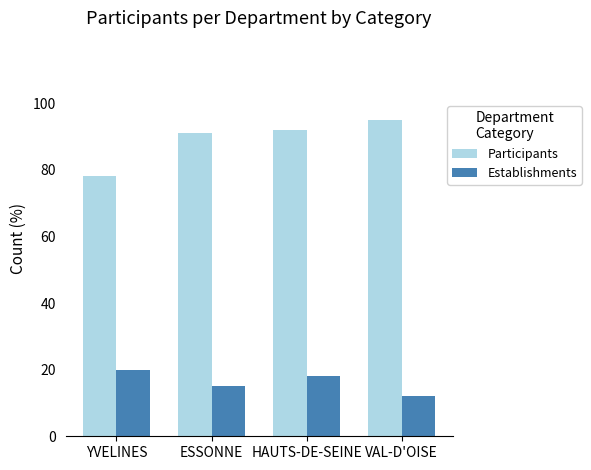

At which category is the sum across all series the highest?

HAUTS-DE-SEINE